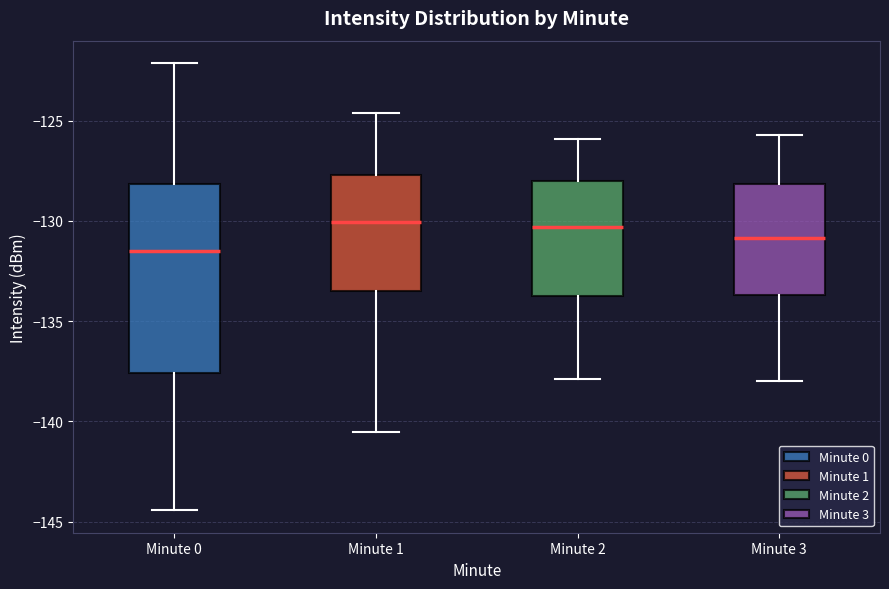

Comparing the boxes themselves (not the whiskers), which one is the tallest?

Minute 0